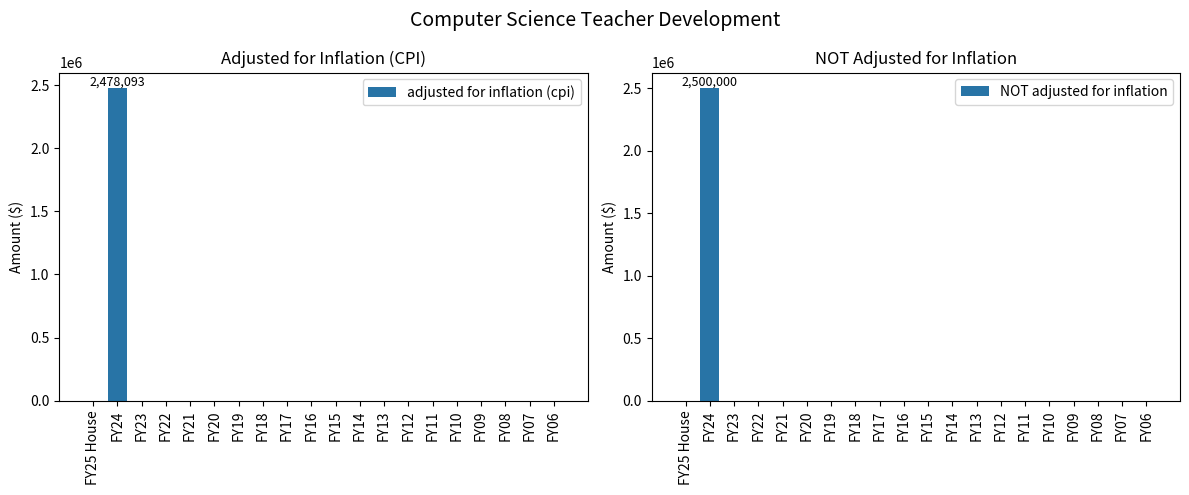

Which series has the largest total across all categories?

NOT adjusted for inflation